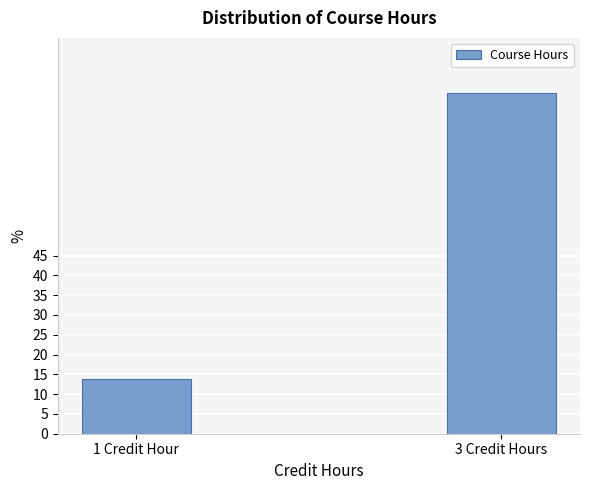

Reading left to right, extract all data points from this chart.

13.9	86.1